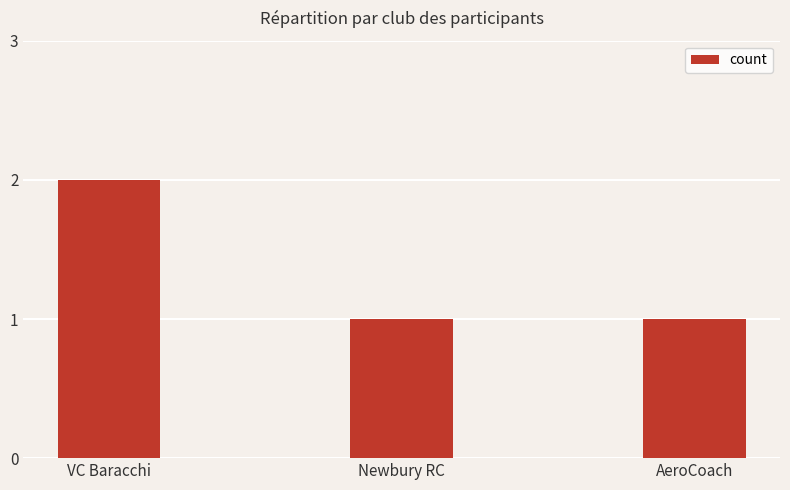

Between VC Baracchi and Newbury RC, which is larger?

VC Baracchi